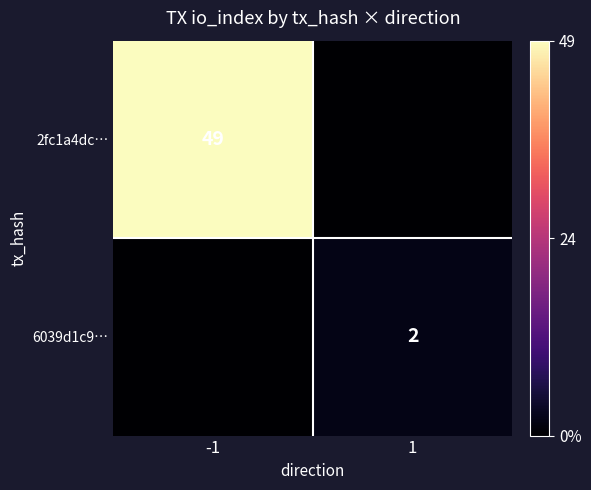

Is the value of 6039d1c9… at 1 greater than the value of 2fc1a4dc… at -1?

No